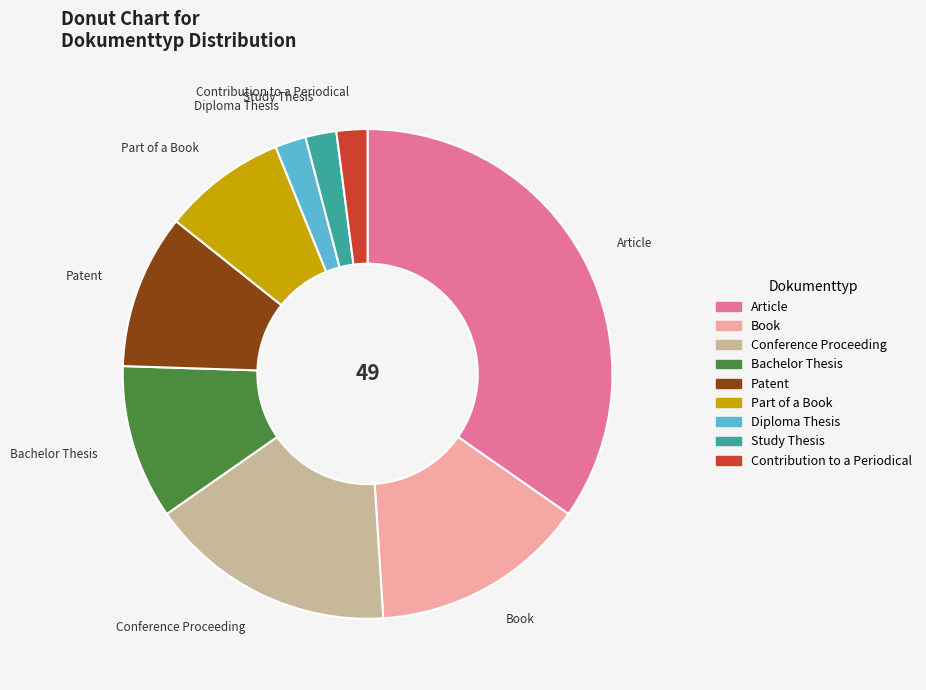

Which category has the biggest portion of the pie?

Article